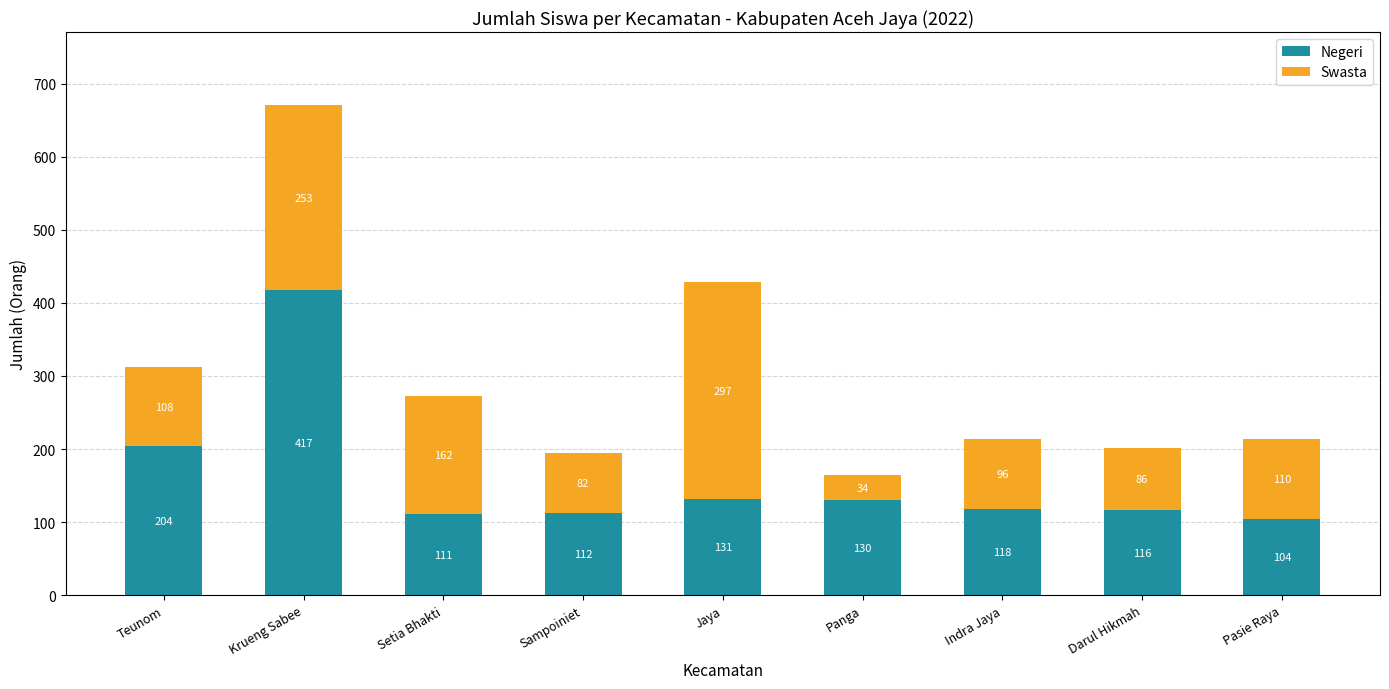

The Negeri series shows 131 at Jaya. True or false?

True